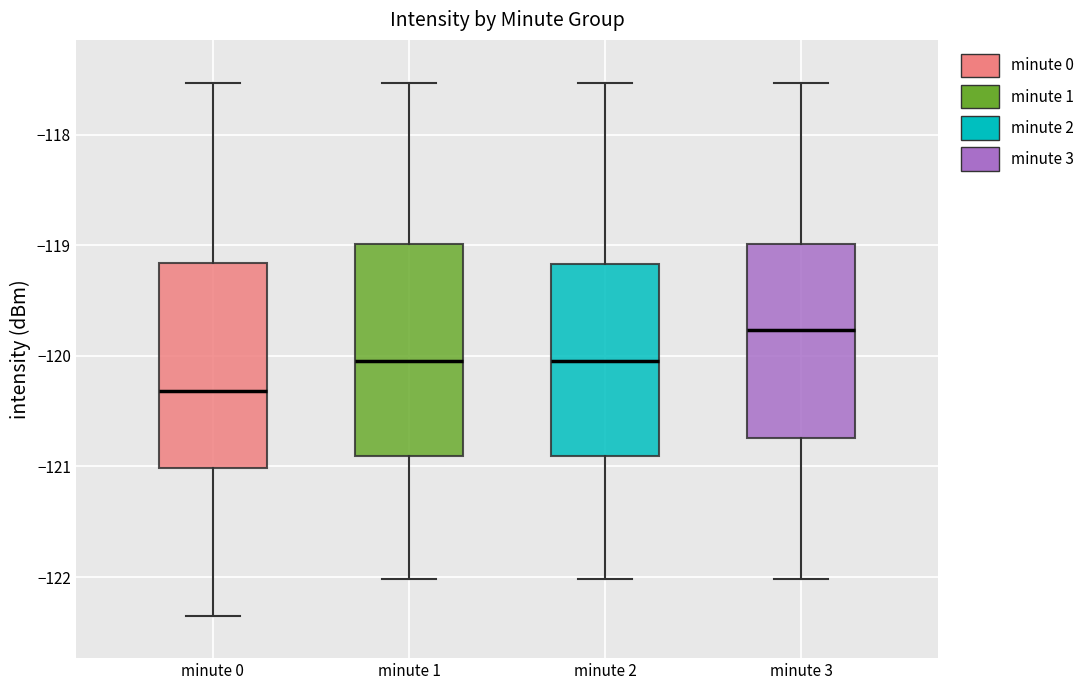

Reading left to right, read every box against the y-axis: the position of its median line, the range the box covers, and the ends of its whiskers. The values are not printed on the chart, so give them approximately, as read against the axis.

minute 0: median -120.3, box -121.0 to -119.2, whiskers -122.3 to -117.5
minute 1: median -120.0, box -120.9 to -119.0, whiskers -122.0 to -117.5
minute 2: median -120.0, box -120.9 to -119.2, whiskers -122.0 to -117.5
minute 3: median -119.8, box -120.7 to -119.0, whiskers -122.0 to -117.5